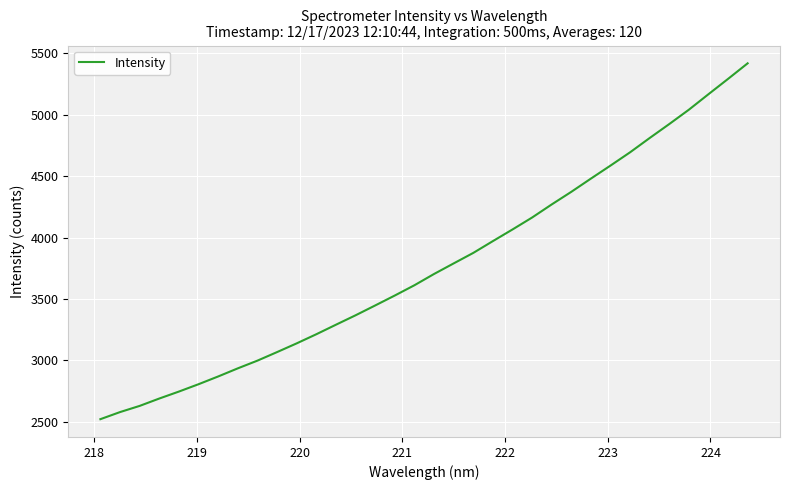

What is the smallest value displayed?

2520.2